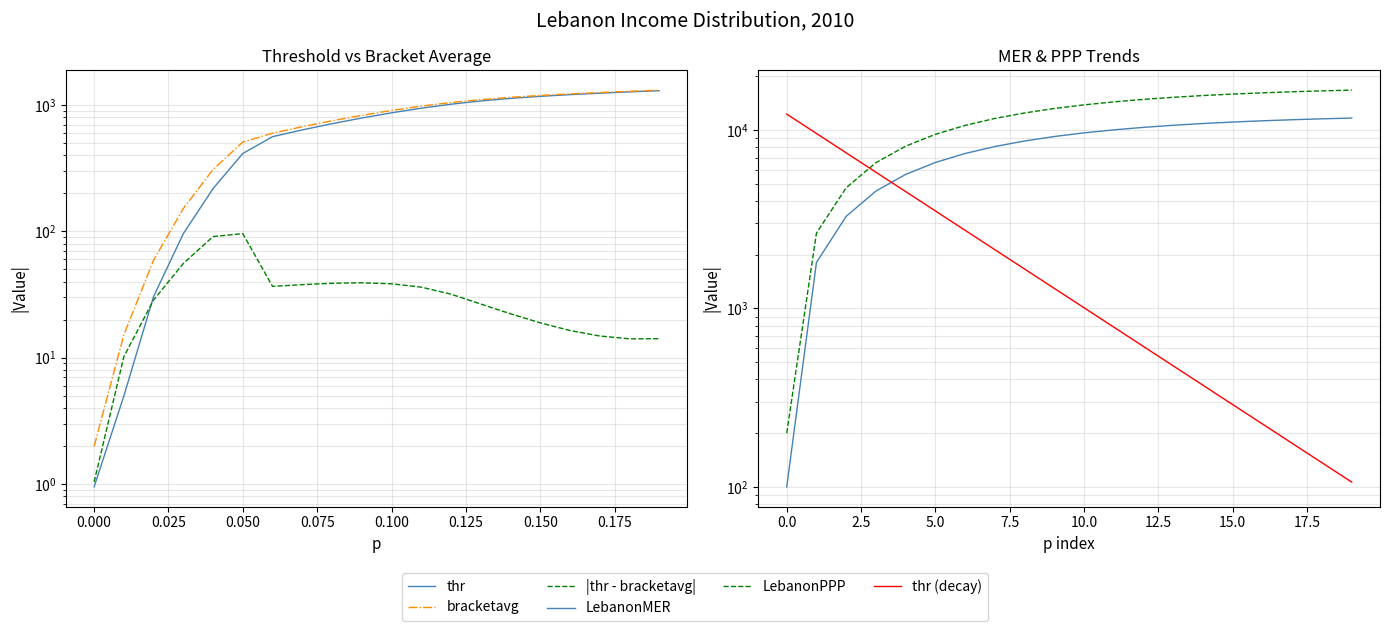

At how many categories does at least one series exceed 15576?

6